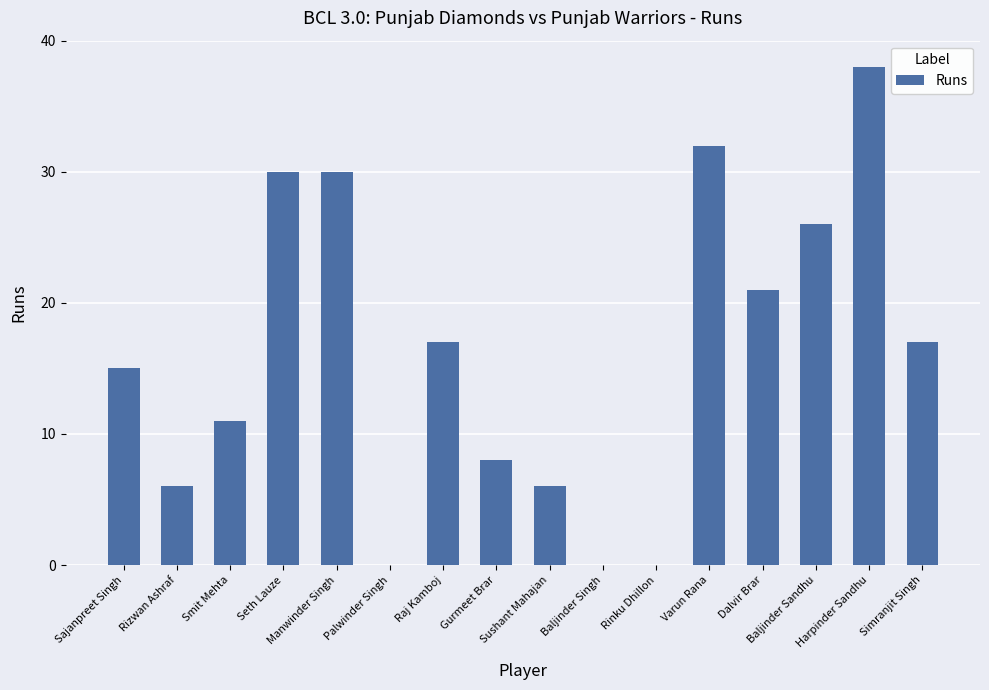

What is the sum of all values?

257